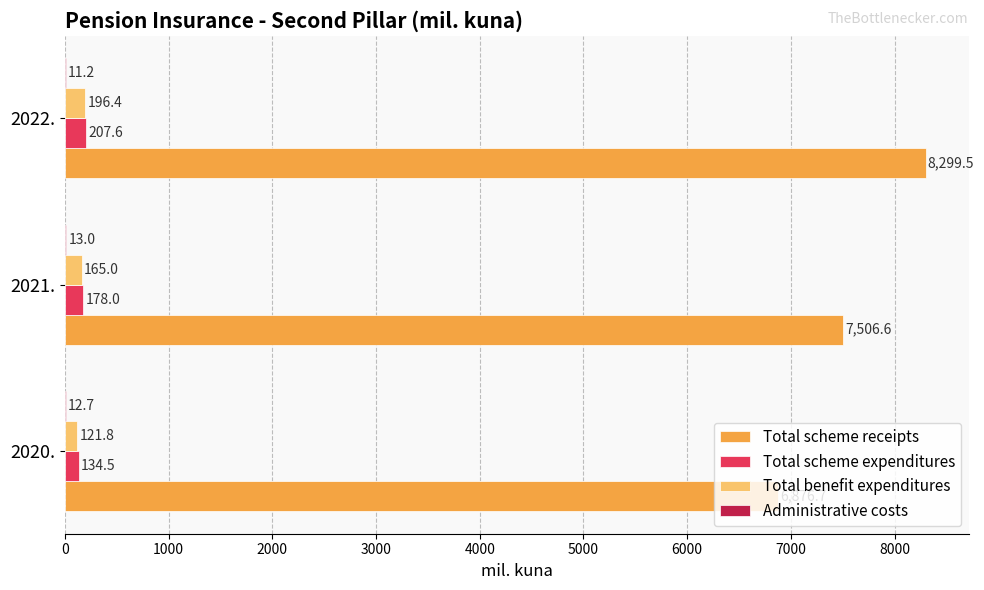

At which category is the sum across all series the highest?

2022.